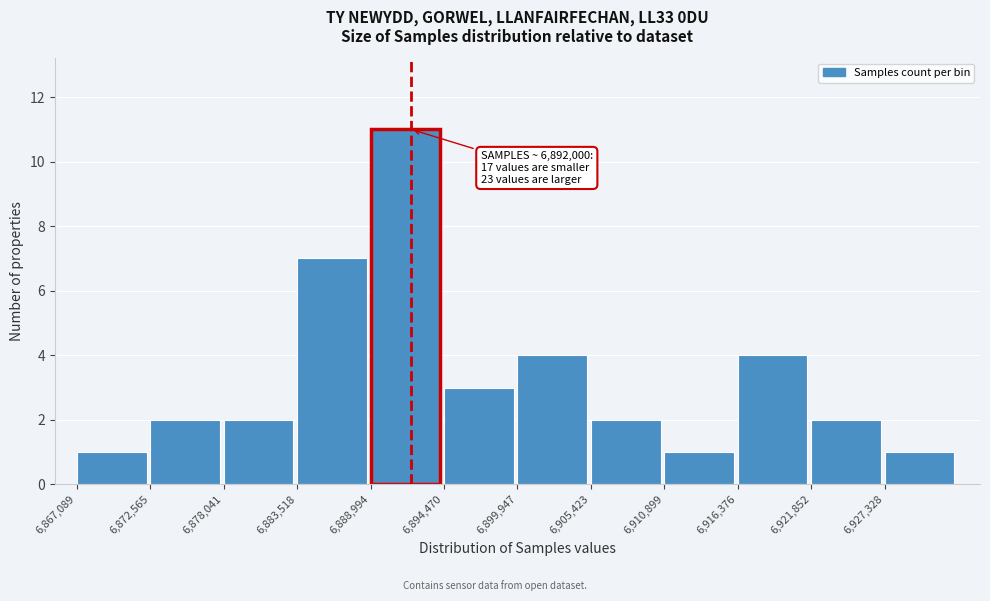

Over which range of the x-axis is the bar tallest?

6889000 to 6894000